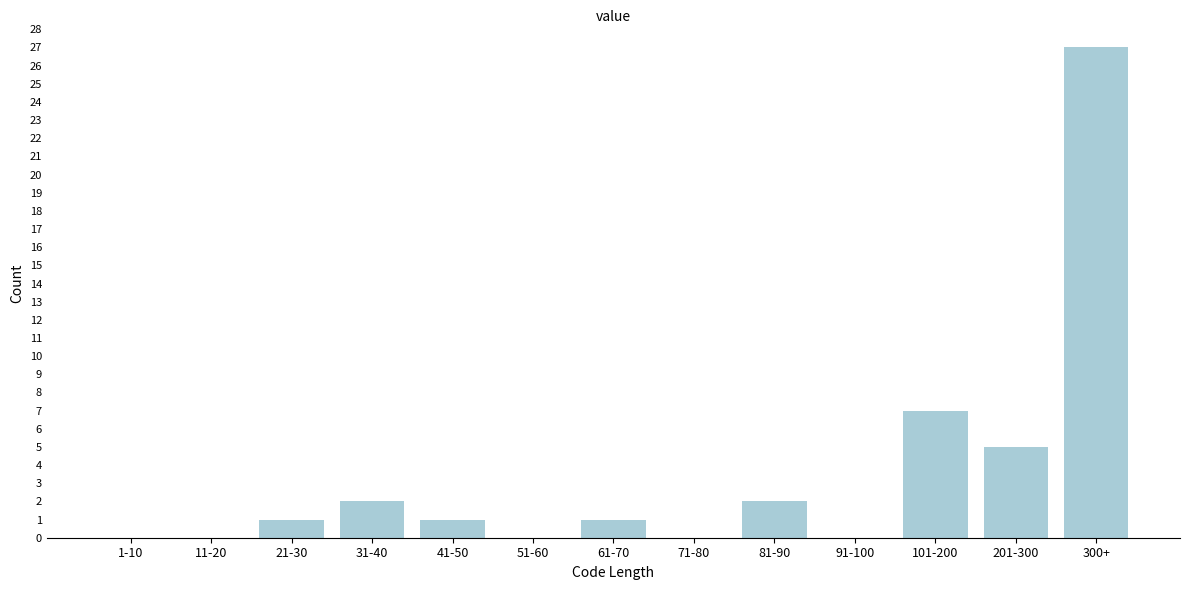

Reading left to right, what are all the values shown in this chart?

1-10=0	11-20=0	21-30=1	31-40=2	41-50=1	51-60=0	61-70=1	71-80=0	81-90=2	91-100=0	101-200=7	201-300=5	300+=27